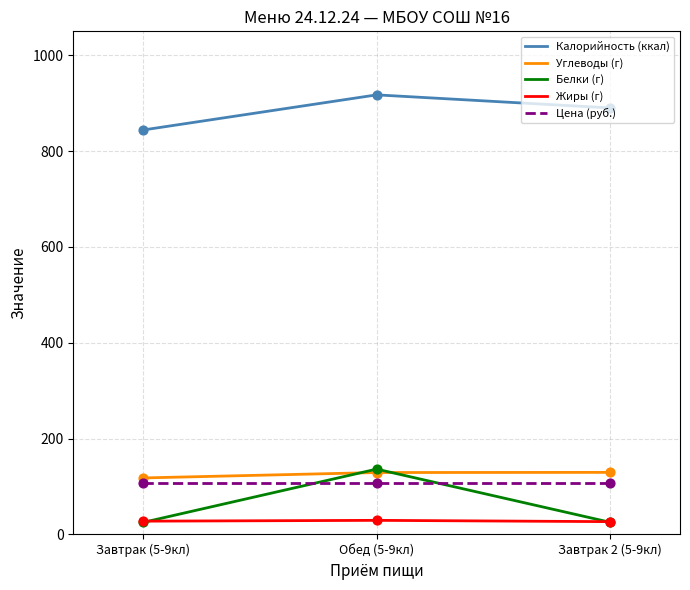

Is the value of Цена (руб.) at Завтрак 2 (5-9кл) greater than the value of Жиры (г) at Завтрак (5-9кл)?

Yes